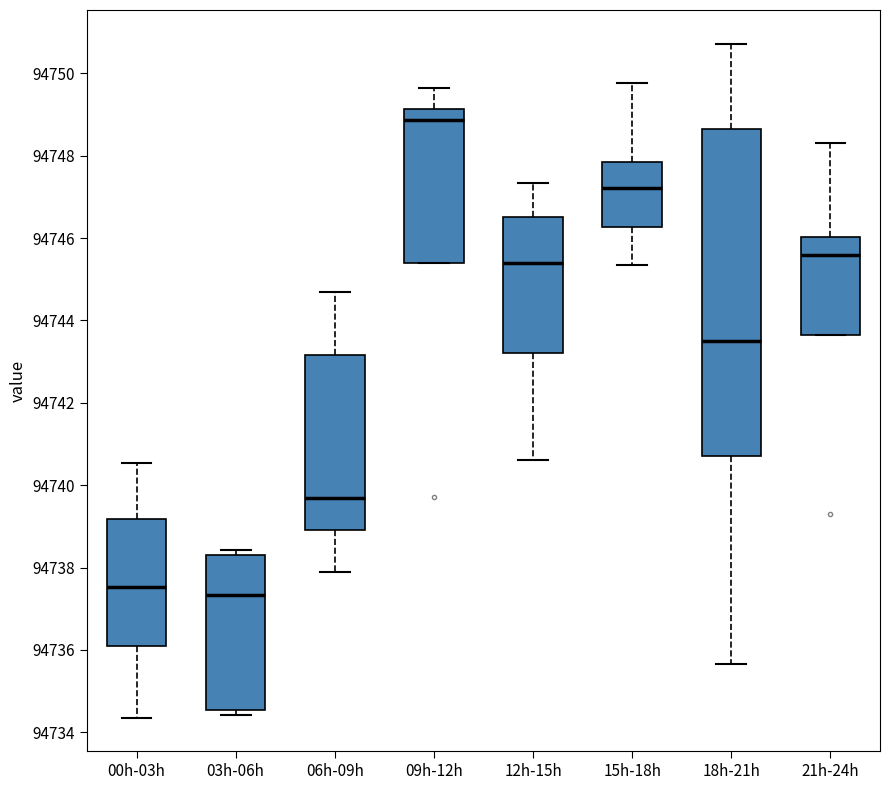

Comparing the boxes themselves (not the whiskers), which one is the tallest?

18h-21h